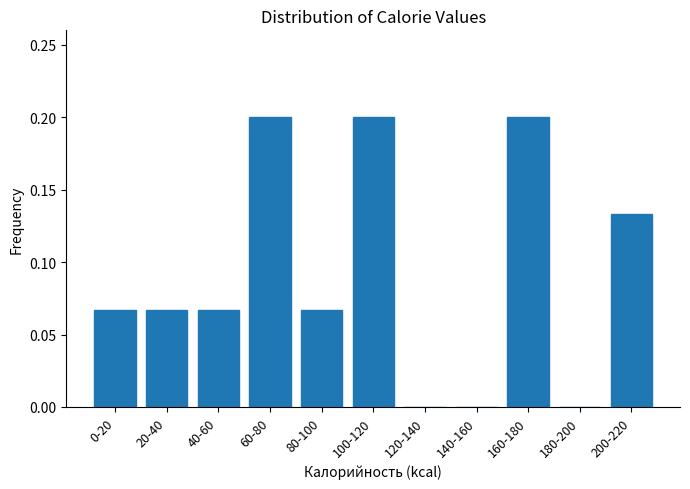

Between 80-100 and 160-180, which is larger?

160-180